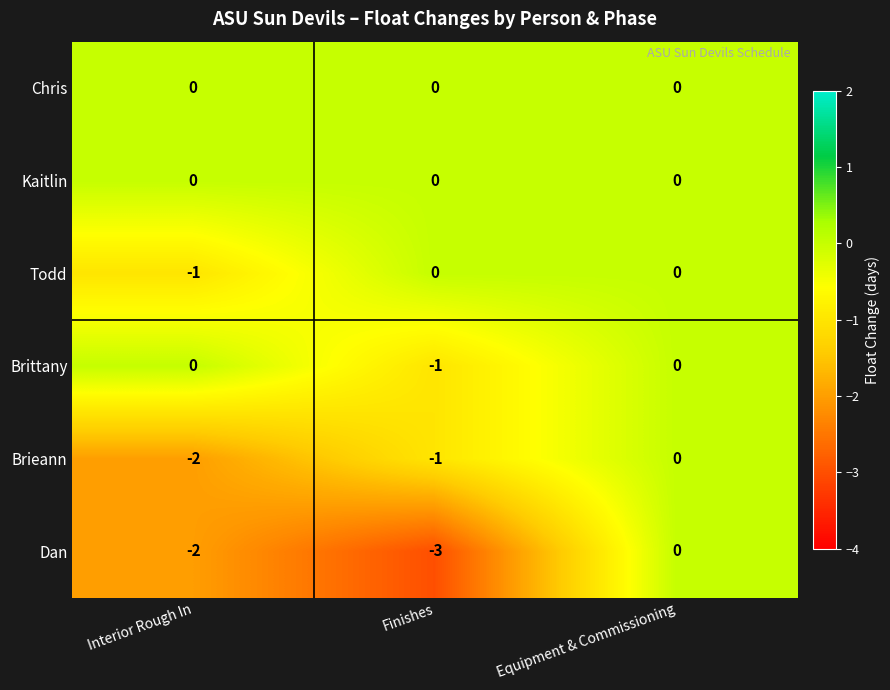

At which category is the sum across all series the highest?

Equipment & Commissioning